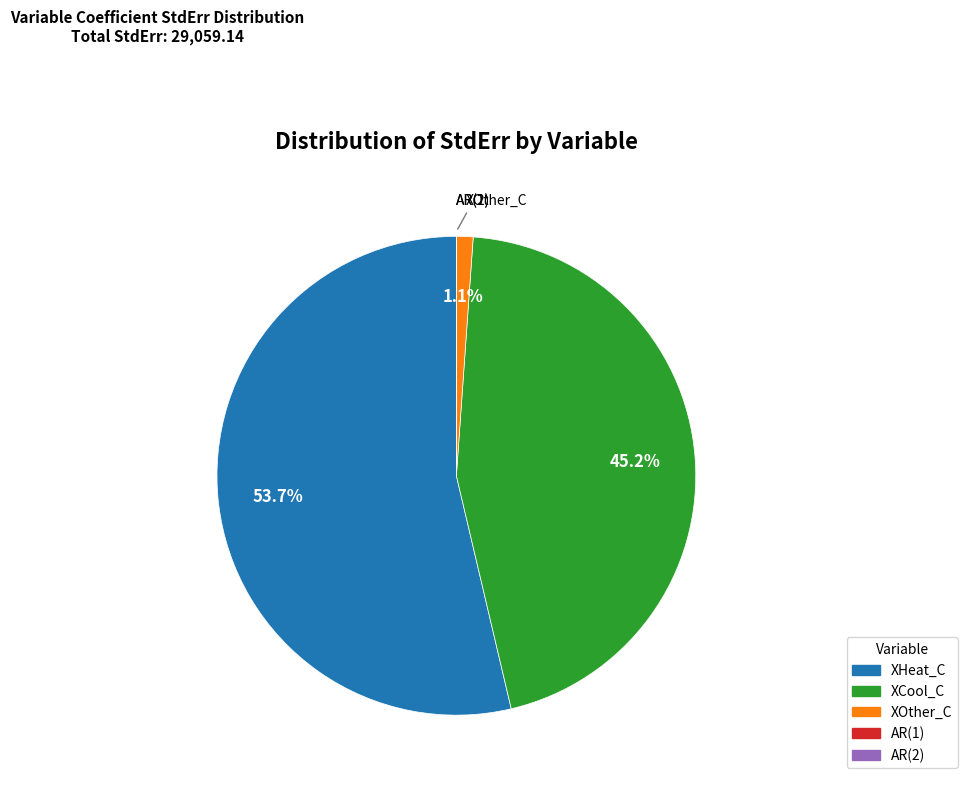

Does any single category account for the majority?

Yes